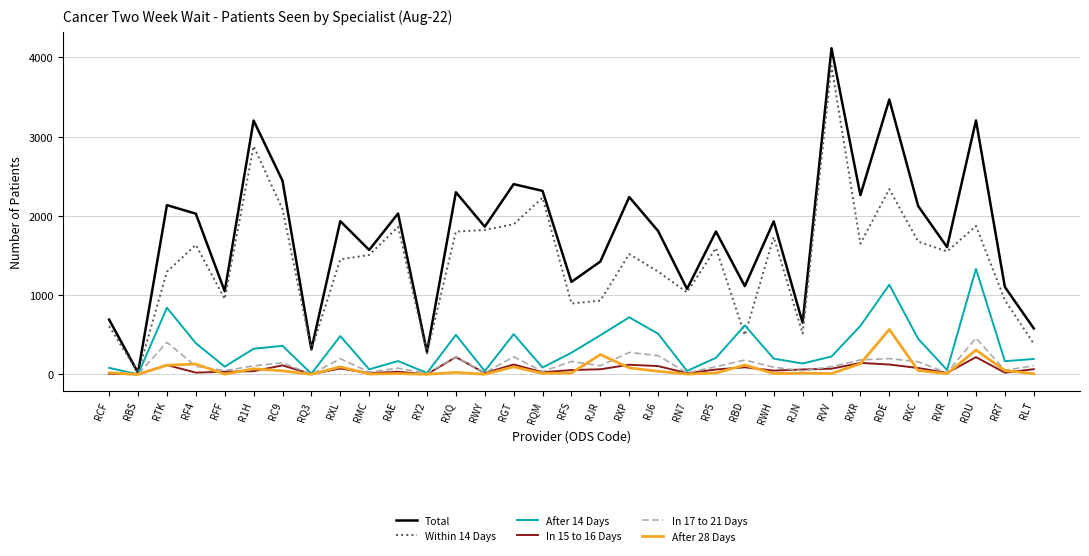

Which series has the largest range (max minus min)?

Total